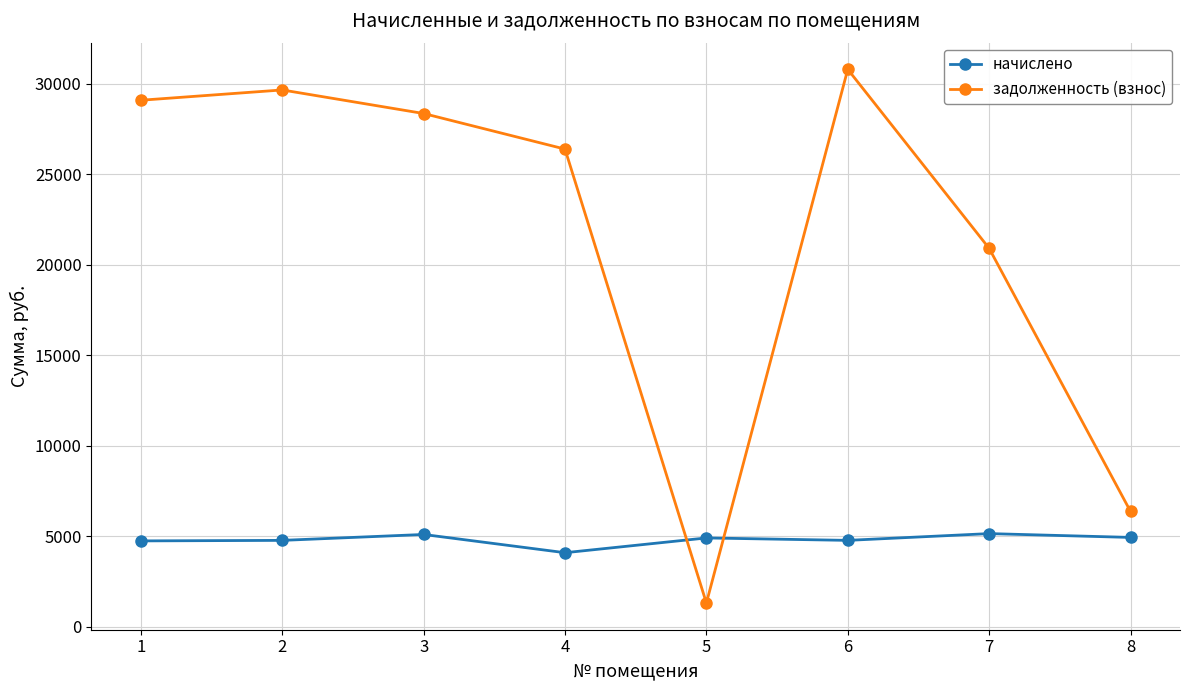

What is the value of the задолженность (взнос) point at the 7th from the left?

20902.2